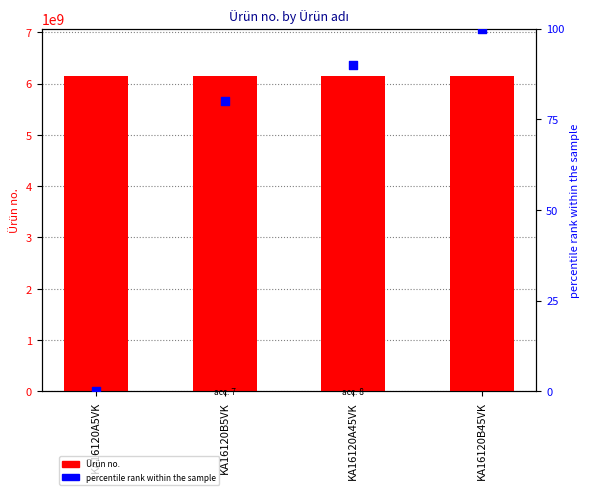

At which category is the sum across all series the highest?

KA16120B45VK